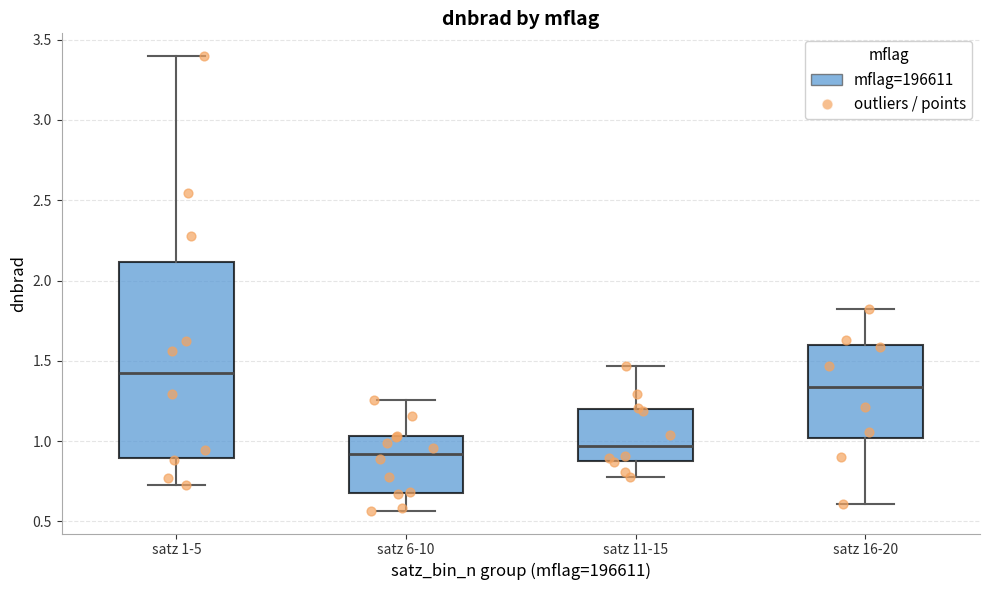

Reading left to right, read every box against the y-axis: the position of its median line, the range the box covers, and the ends of its whiskers. The values are not printed on the chart, so give them approximately, as read against the axis.

satz 1-5: median 1.45, box 0.90 to 2.10, whiskers 0.75 to 3.40
satz 6-10: median 0.90, box 0.70 to 1.05, whiskers 0.55 to 1.25
satz 11-15: median 0.95, box 0.90 to 1.20, whiskers 0.80 to 1.45
satz 16-20: median 1.35, box 1.00 to 1.60, whiskers 0.60 to 1.80